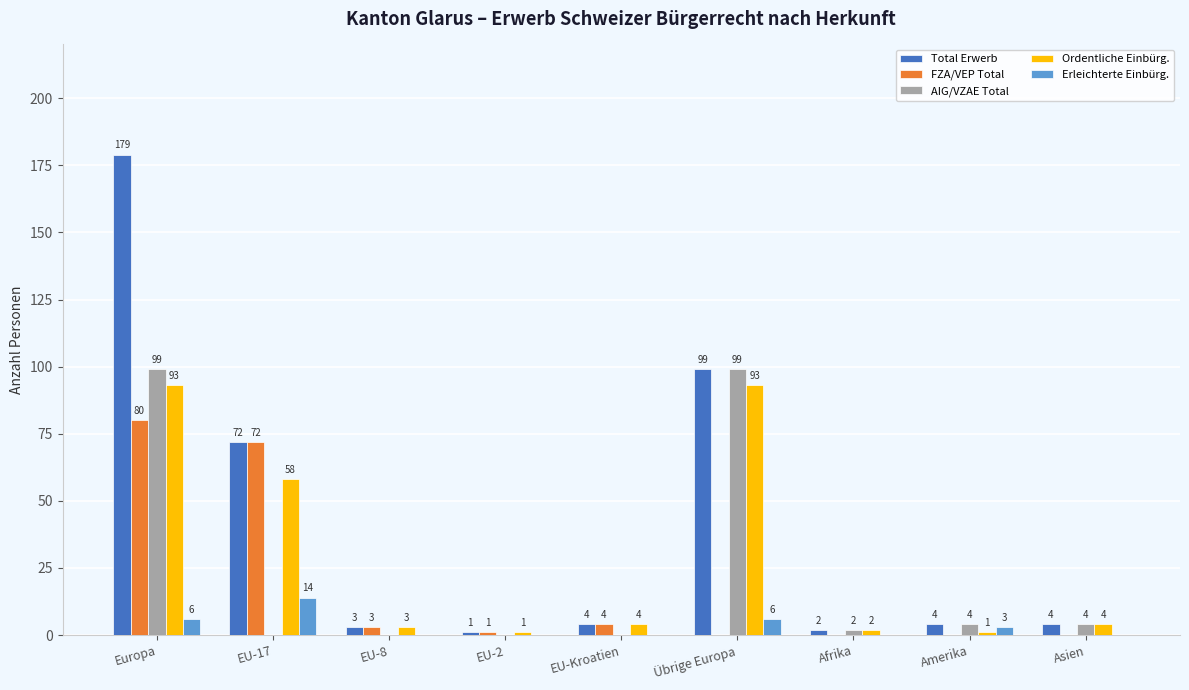

Is the value of Total Erwerb at Asien greater than the value of FZA/VEP Total at Übrige Europa?

Yes